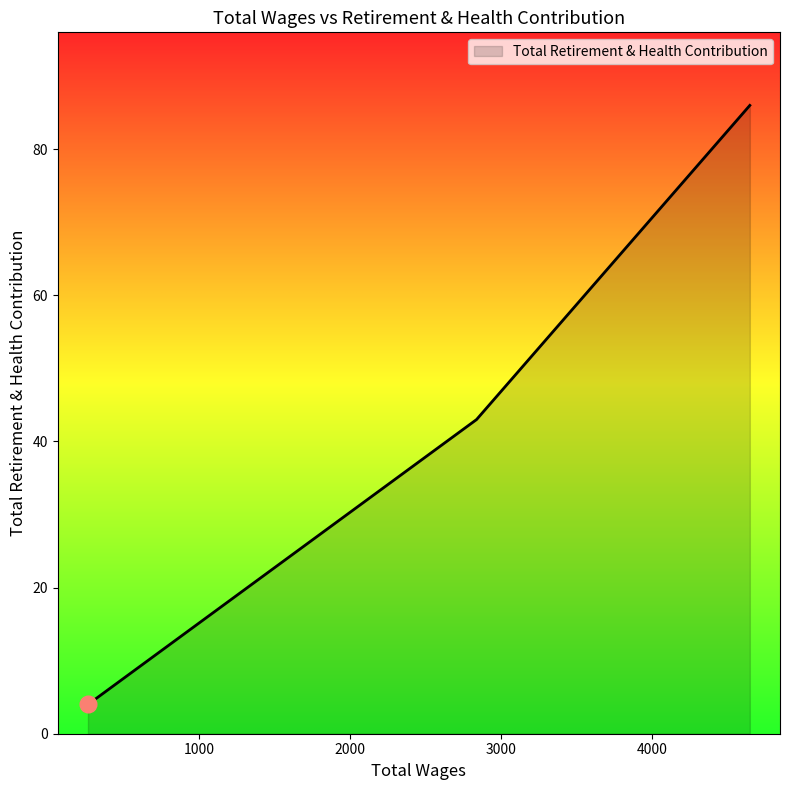

What is the difference between the second highest and minimum values?

39